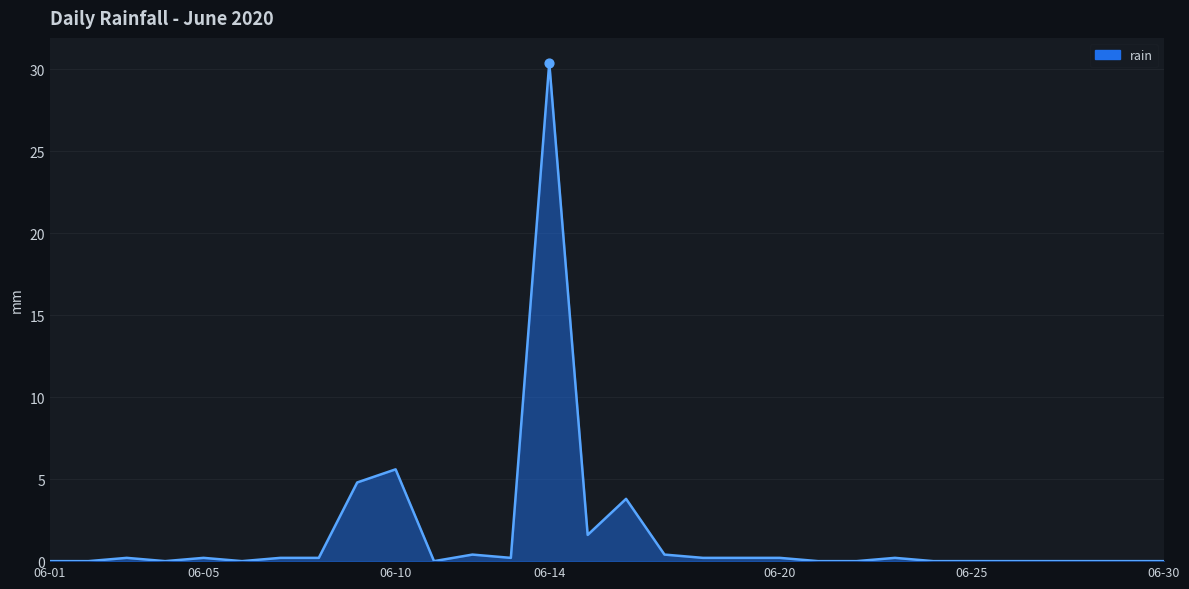

What is the maximum value shown in the chart?

30.4